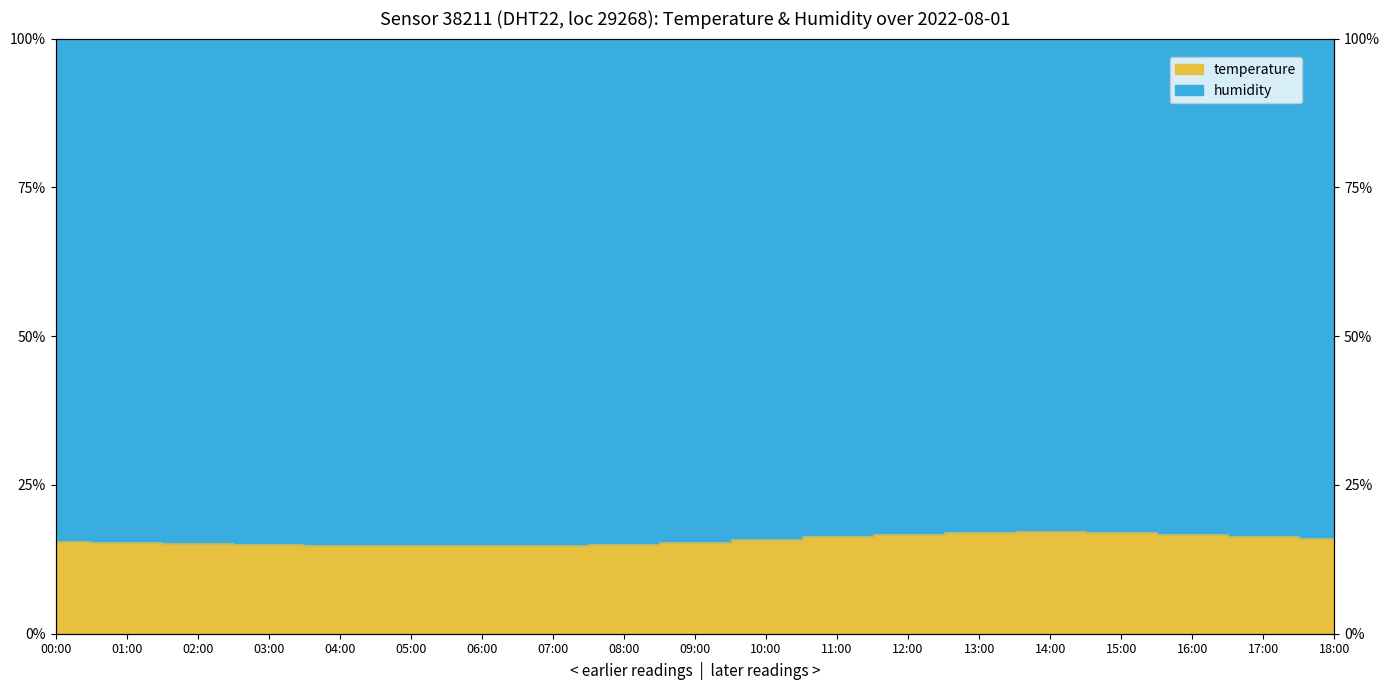

Rank the categories by value from lowest to highest.

06:00, 05:00, 07:00, 04:00, 03:00, 08:00, 02:00, 01:00, 09:00, 00:00, 10:00, 18:00, 11:00, 17:00, 12:00, 16:00, 13:00, 15:00, 14:00